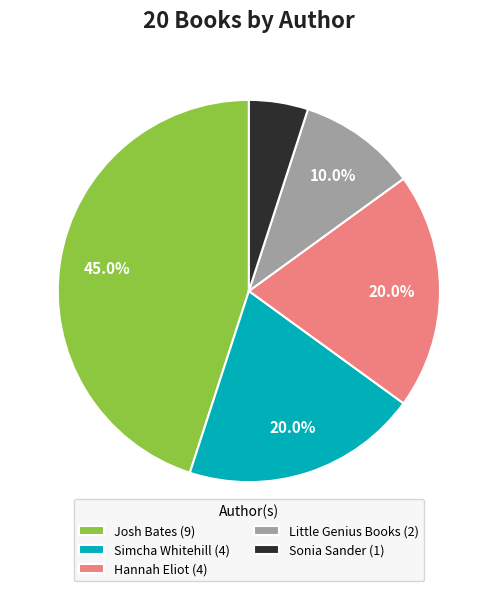

Which has a higher value, Josh Bates or Sonia Sander?

Josh Bates